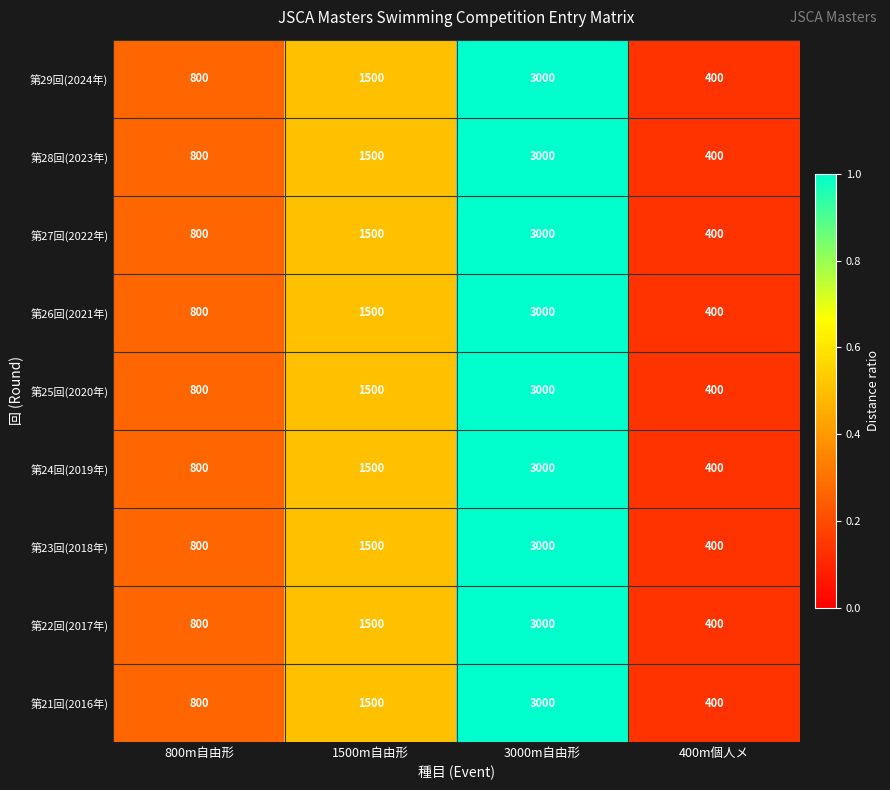

Count the number of data series in this chart.

9